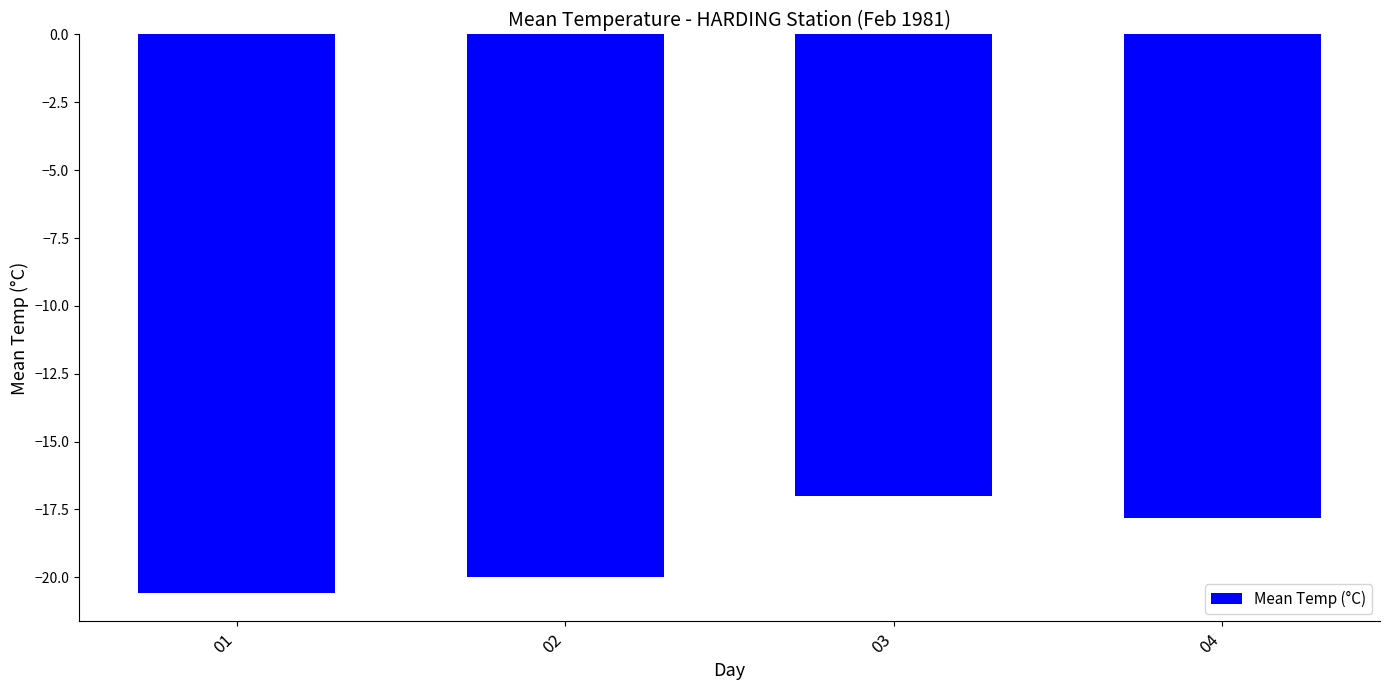

What is the difference between the maximum and minimum values?

3.6